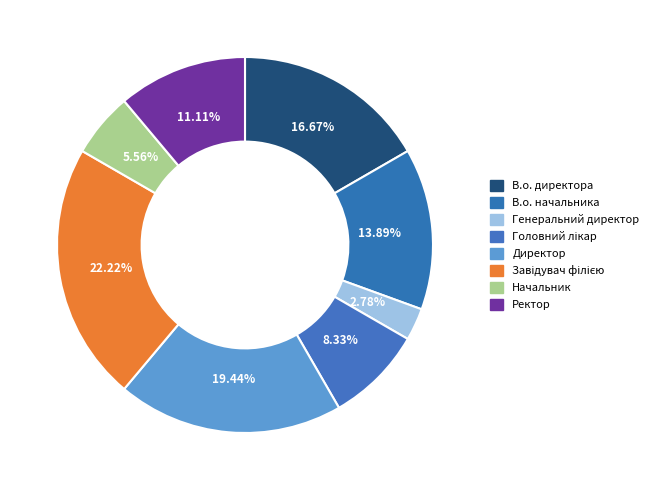

How many slices are in this pie chart?

8